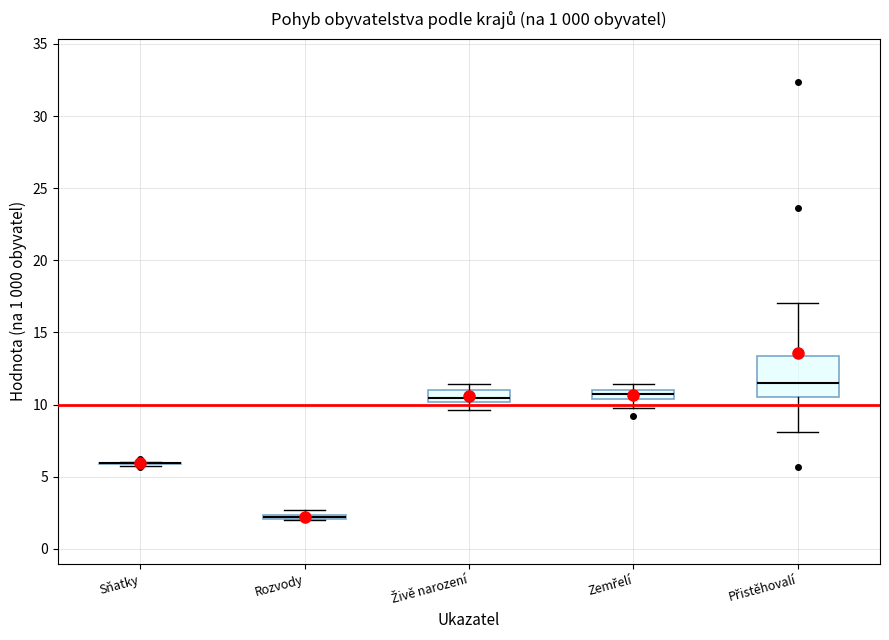

Which box is the tallest, from its lower edge to its upper edge?

Přistěhovalí